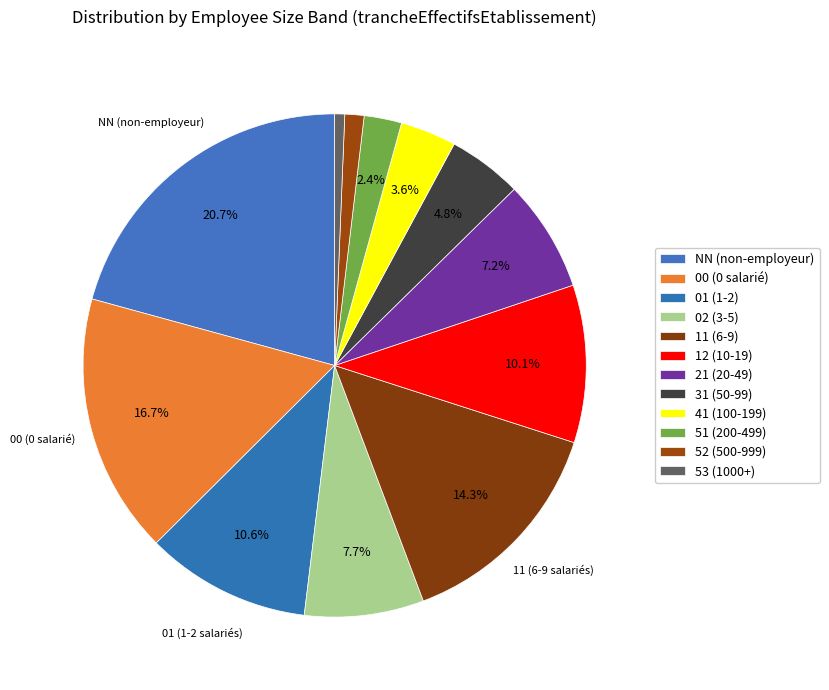

Approximately how many times larger is the value at 11 compared to 12?

1.4